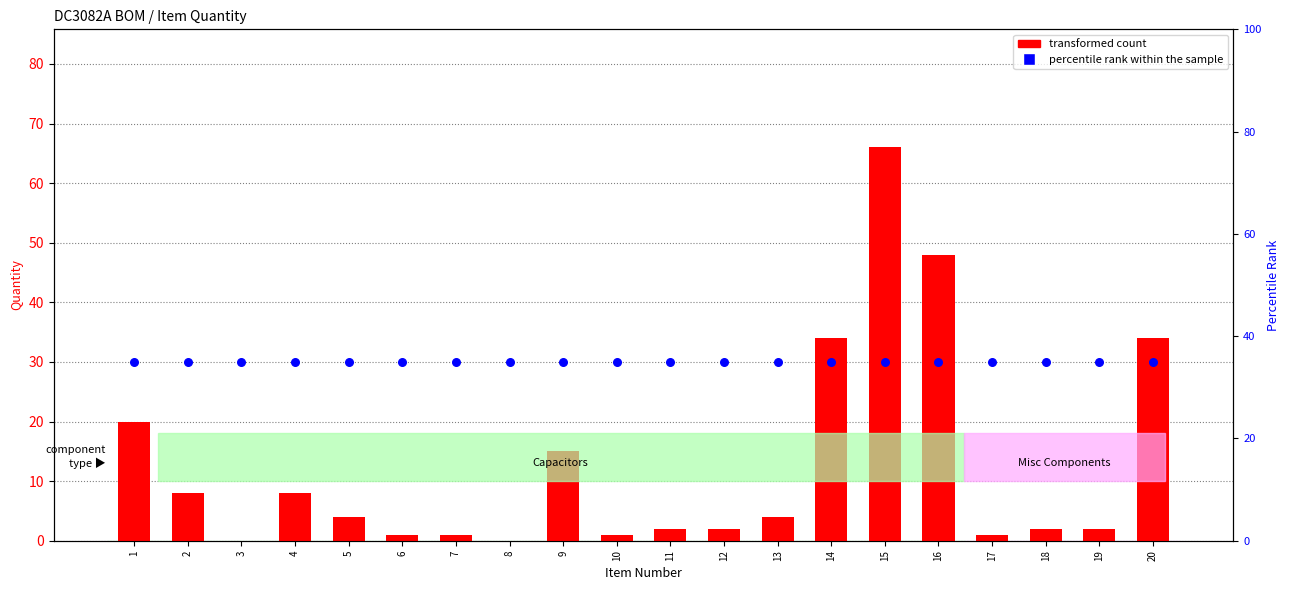

What is the total value across all series at 3?

35